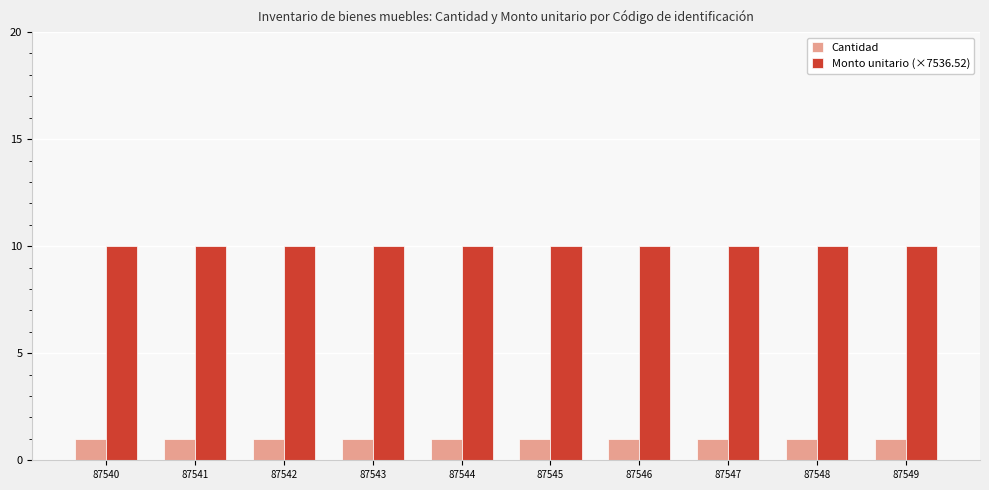

What is the minimum value for Monto unitario (×7536.52)?

10